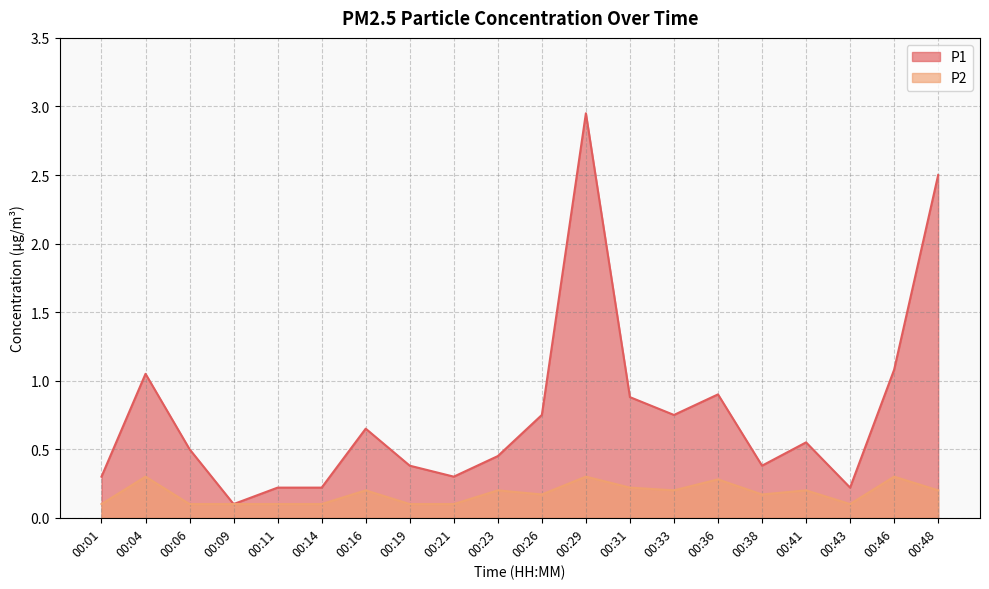

The P1 series shows 0.4 at 00:21. True or false?

False